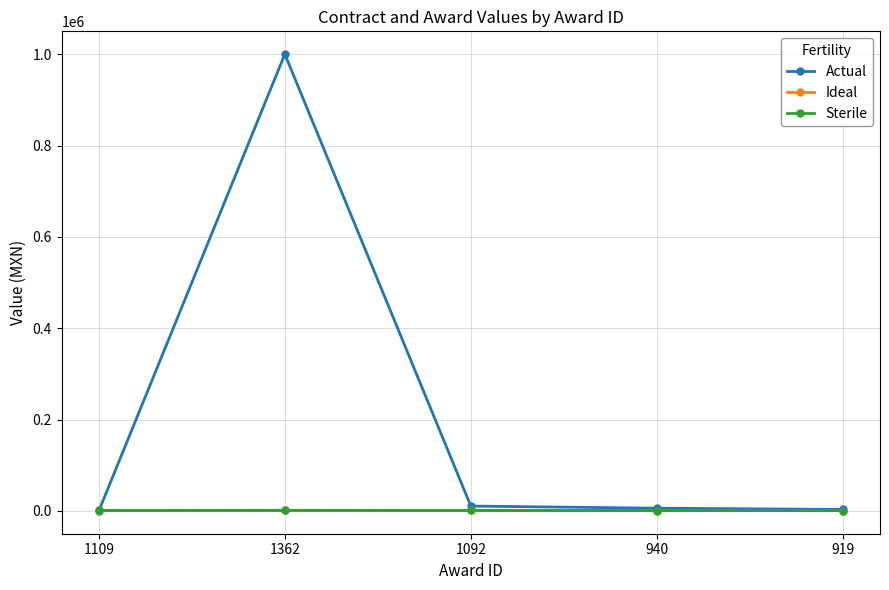

The Ideal series shows 919.0 at 919. True or false?

True